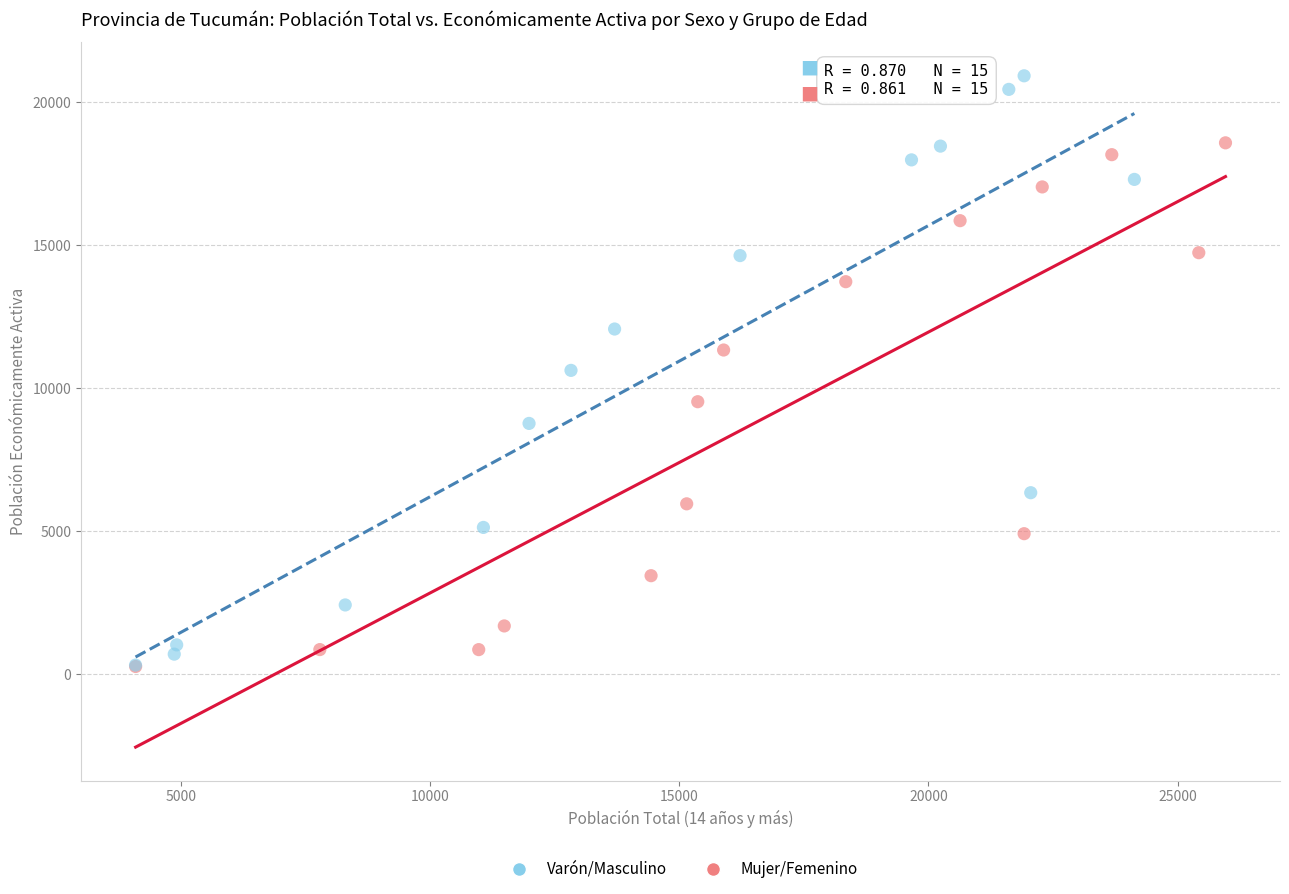

Which series reaches the maximum Y coordinate?

Varón/Masculino